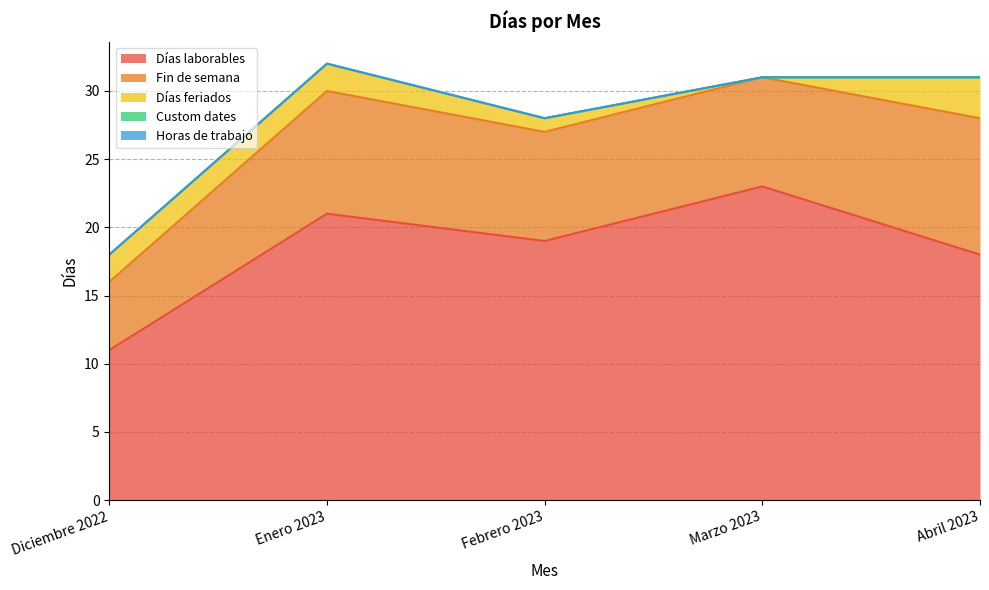

What is the total value across all series at Diciembre 2022?

18